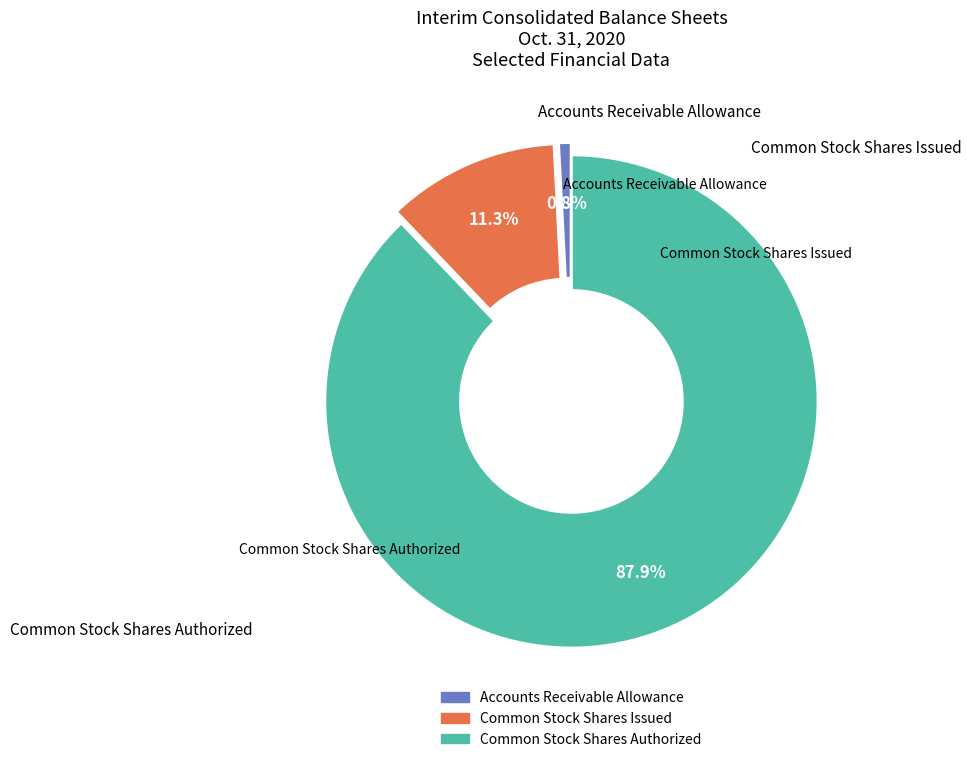

How many slices are in this pie chart?

3